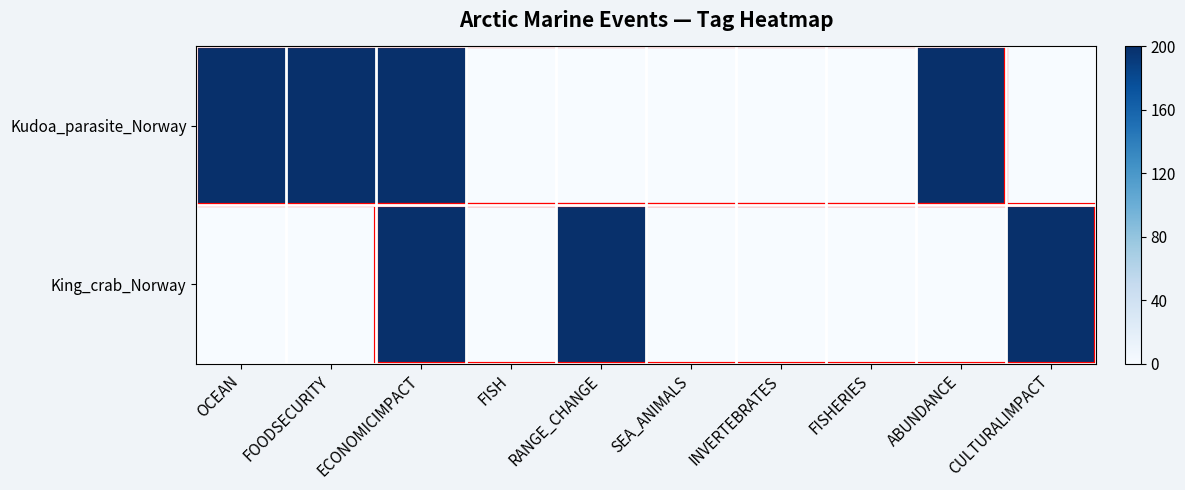

Reading left to right, transcribe all the data shown in this chart.

Kudoa_parasite_Norway: OCEAN=200	FOODSECURITY=200	ECONOMICIMPACT=200	FISH=0	RANGE_CHANGE=0	SEA_ANIMALS=0	INVERTEBRATES=0	FISHERIES=0	ABUNDANCE=200	CULTURALIMPACT=0
King_crab_Norway: OCEAN=0	FOODSECURITY=0	ECONOMICIMPACT=200	FISH=0	RANGE_CHANGE=200	SEA_ANIMALS=0	INVERTEBRATES=0	FISHERIES=0	ABUNDANCE=0	CULTURALIMPACT=200